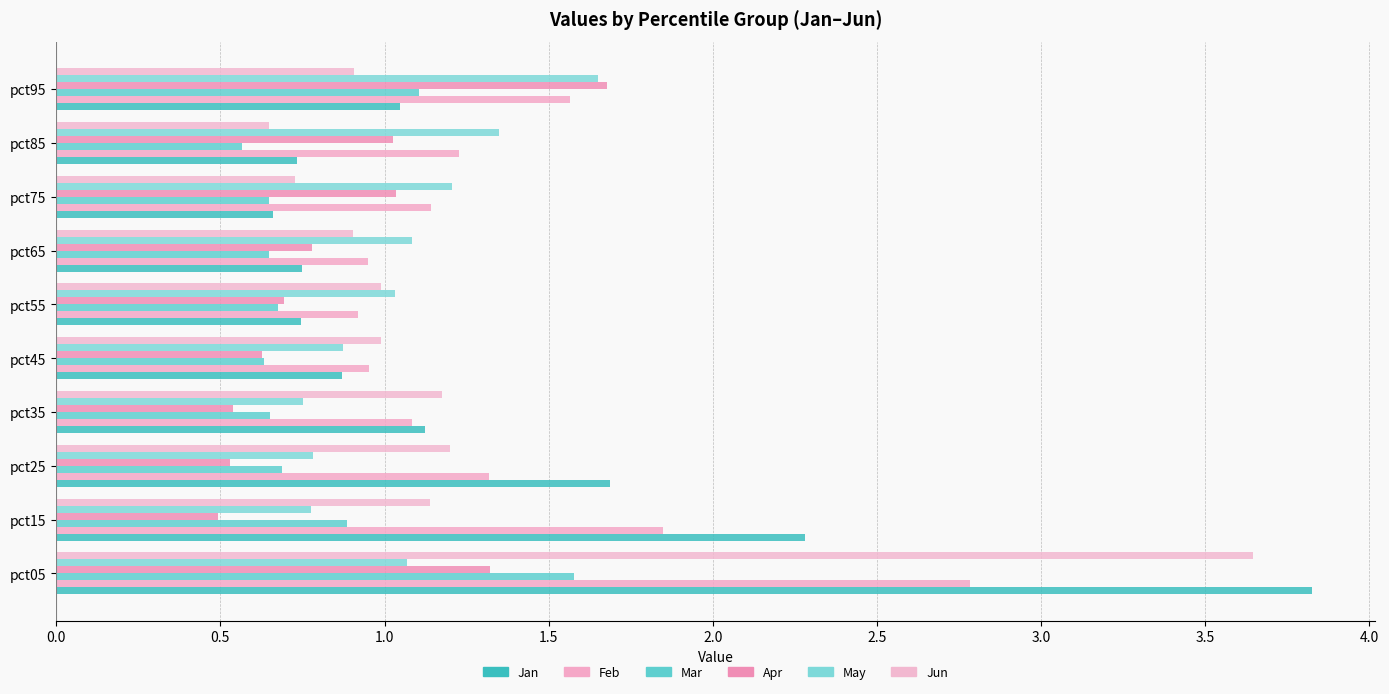

How many distinct data groups are displayed?

6